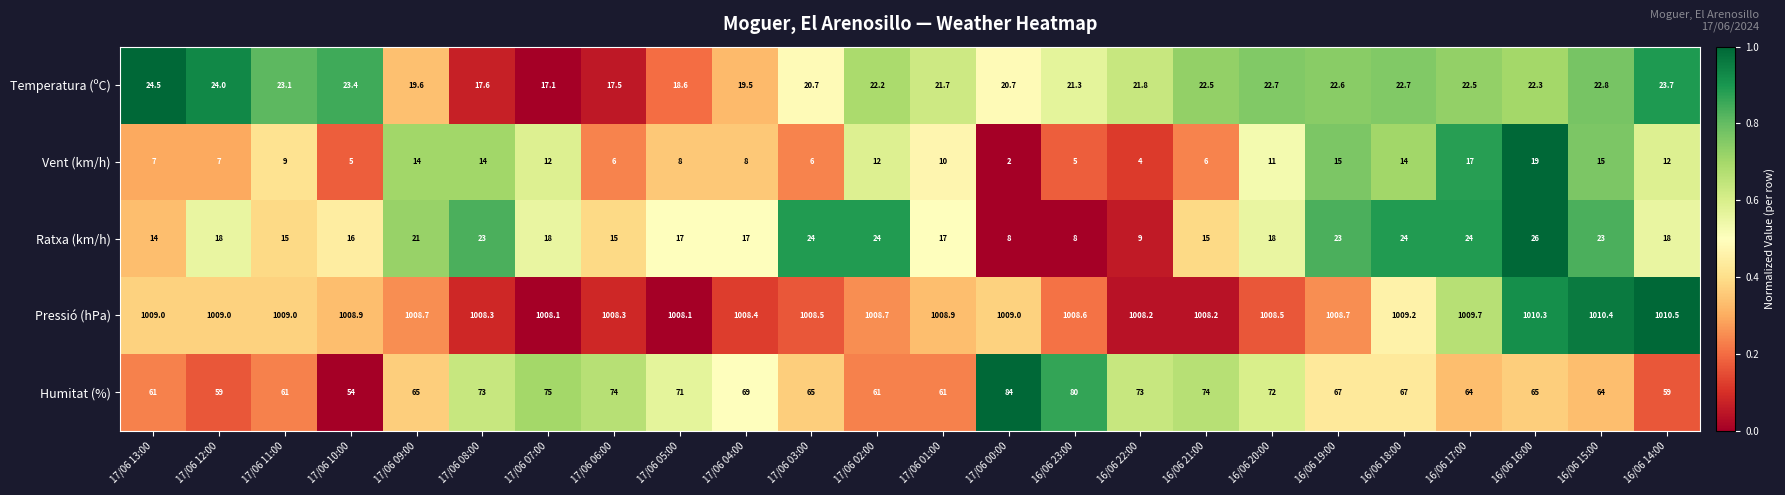

True or false: Humitat (%) has a value of 59.0 at 17/06 12:00.

True